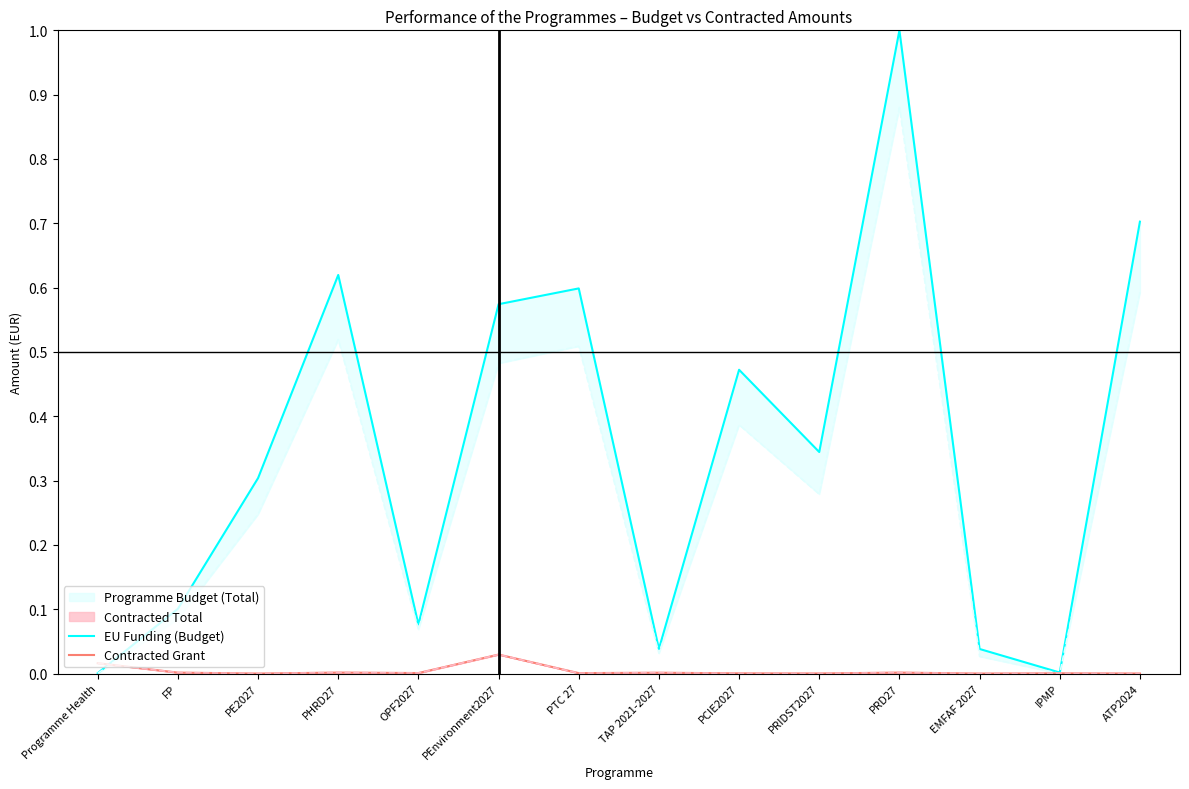

What is the label of the 2nd point from the left?

FP